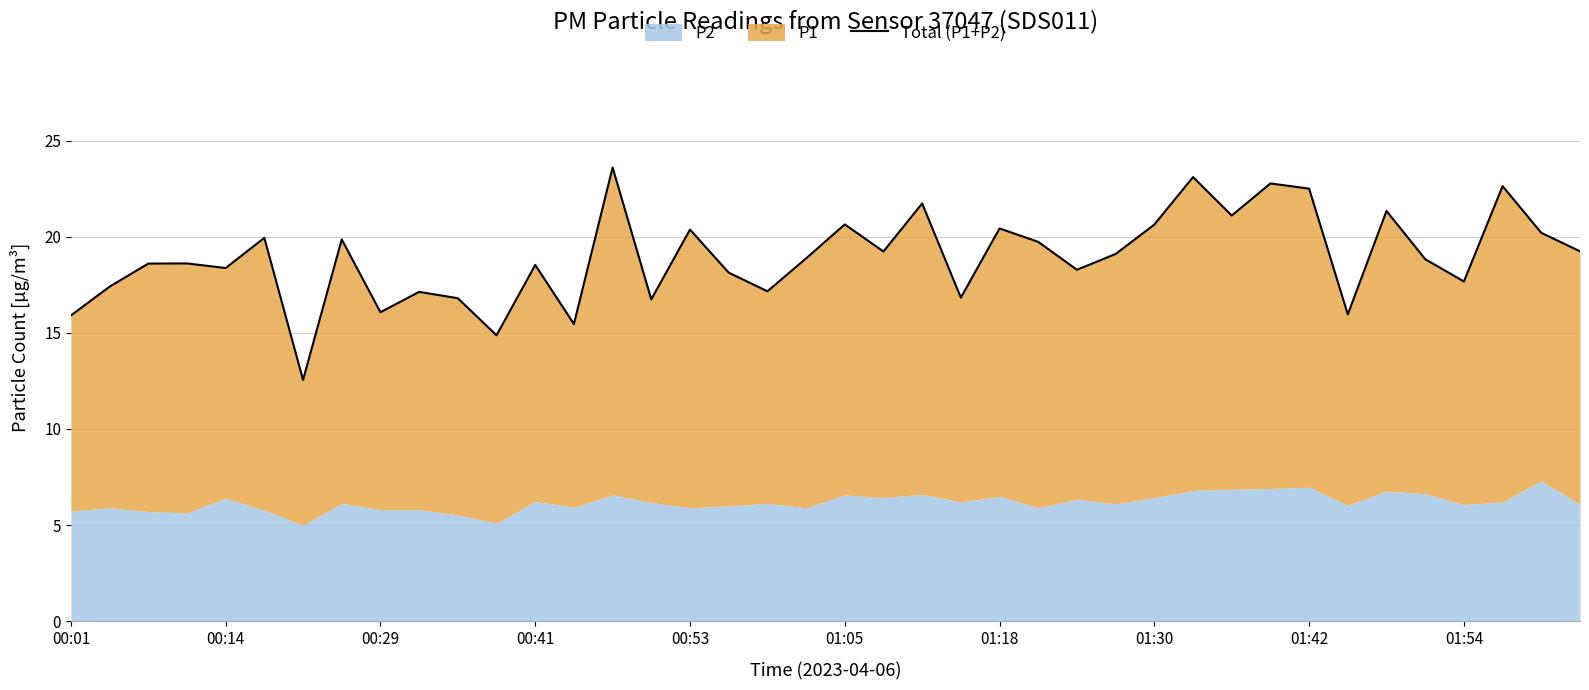

What is the difference between the maximum and minimum values?

11.1